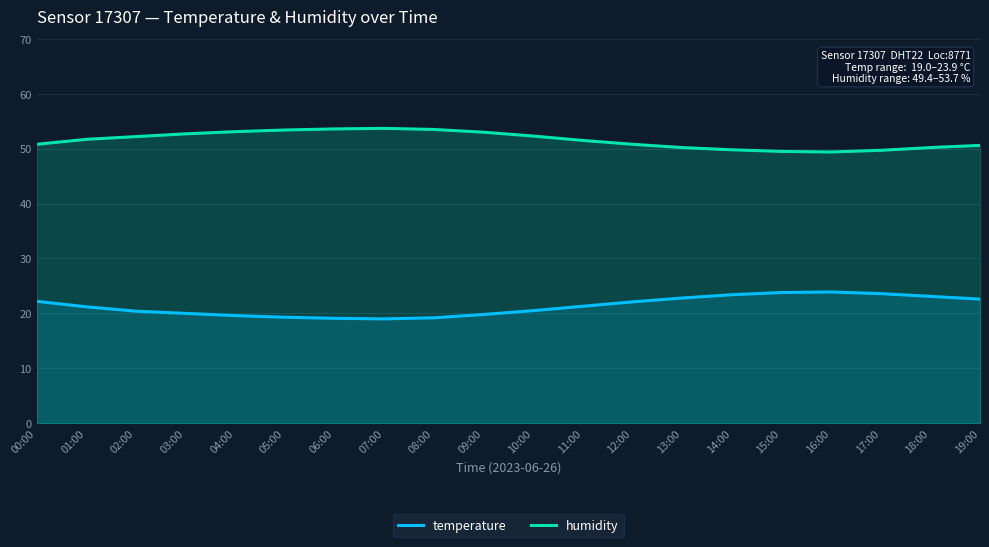

What is the value of the humidity point at the 8th from the left?

53.7